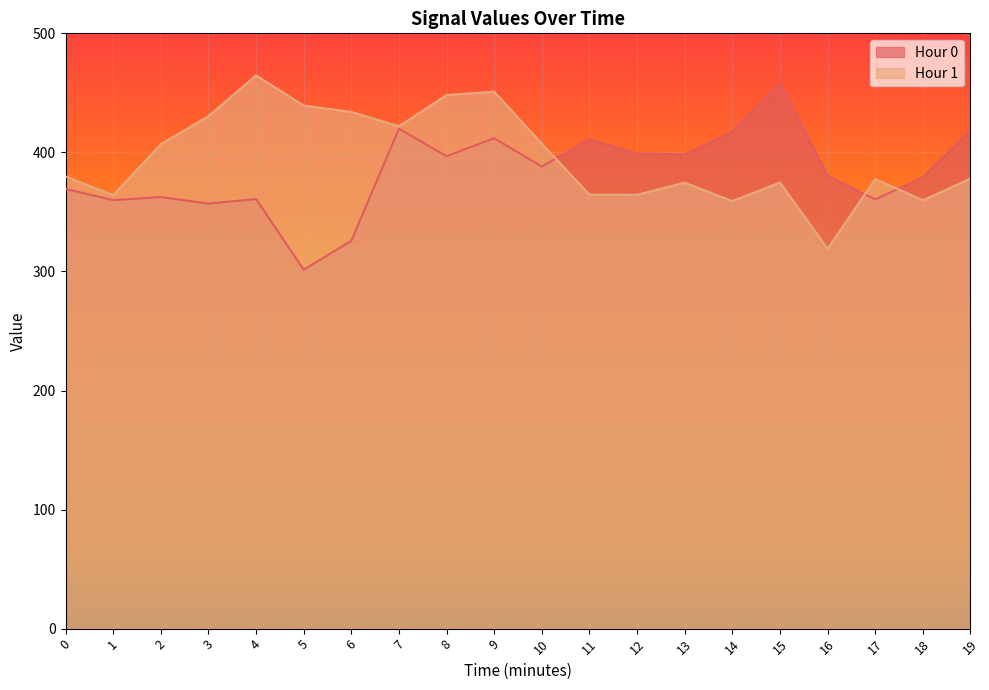

Rank the categories by Hour 1 value from lowest to highest.

16, 14, 18, 1, 12, 11, 13, 15, 17, 19, 0, 2, 10, 7, 3, 6, 5, 8, 9, 4